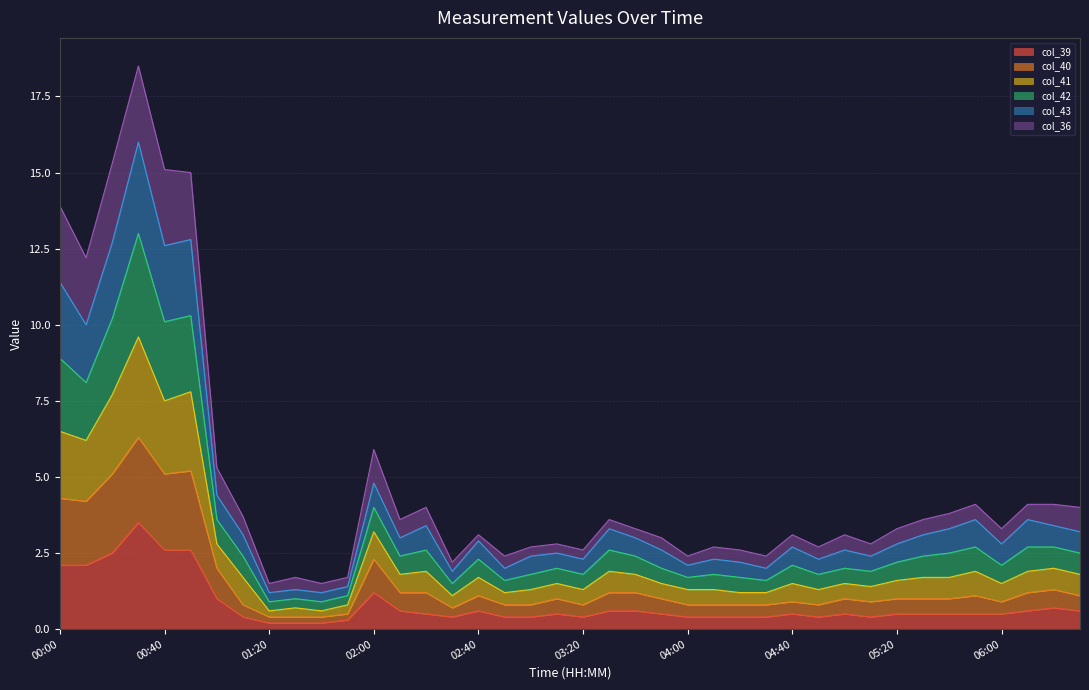

Is it true that col_42 equals 1.6 at 02:50?

True